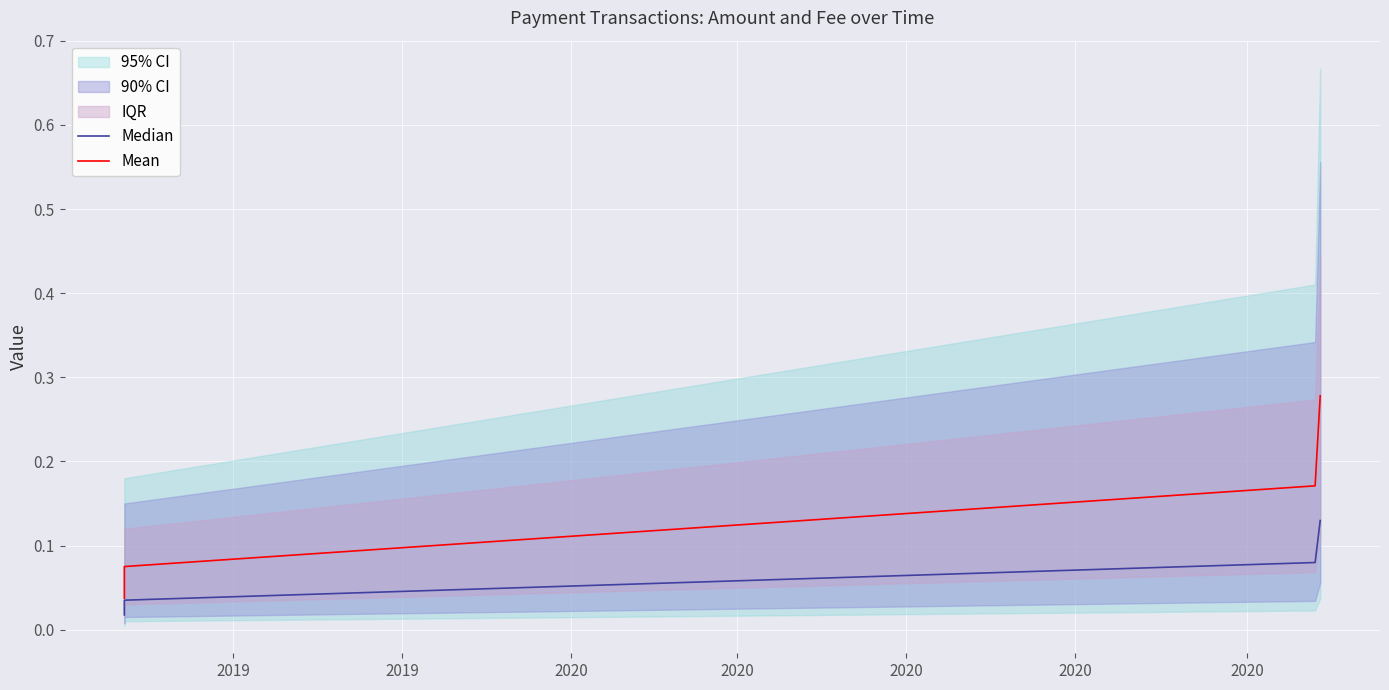

List the series in order of their peak value, lowest first.

Median, Mean